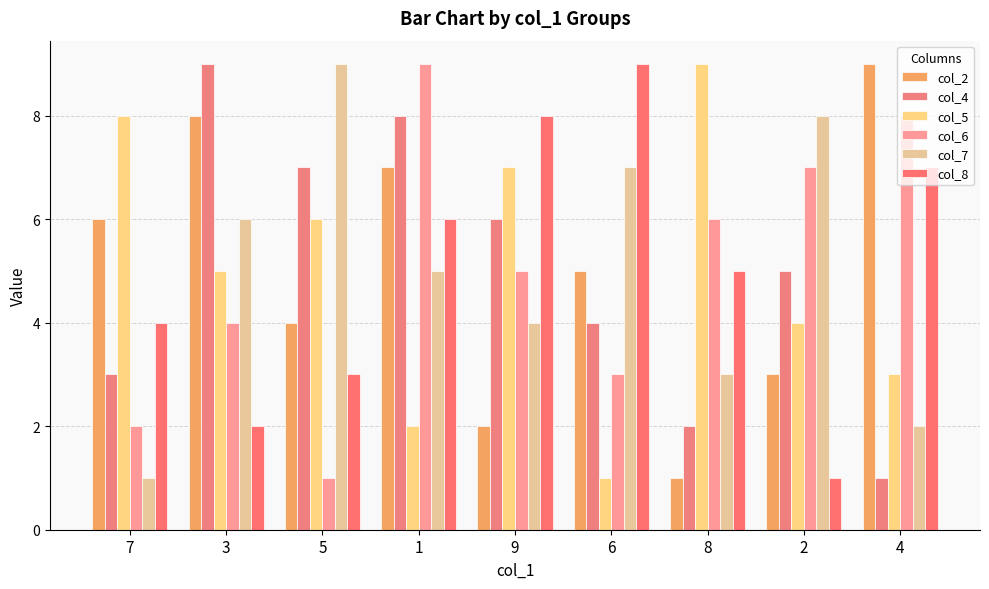

What position from the right is 2?

2